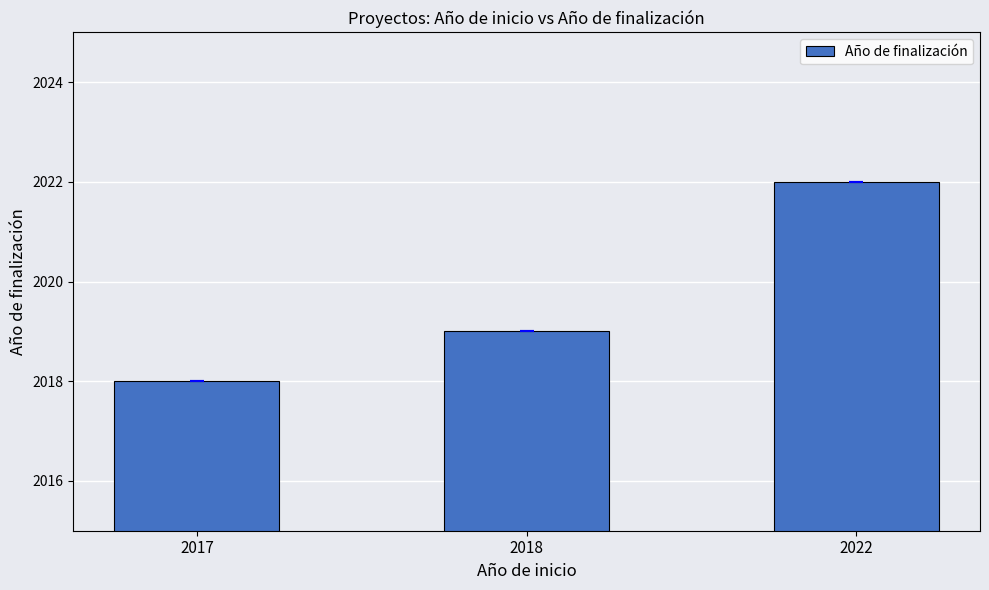

Rank the categories by value from lowest to highest.

2017, 2018, 2022